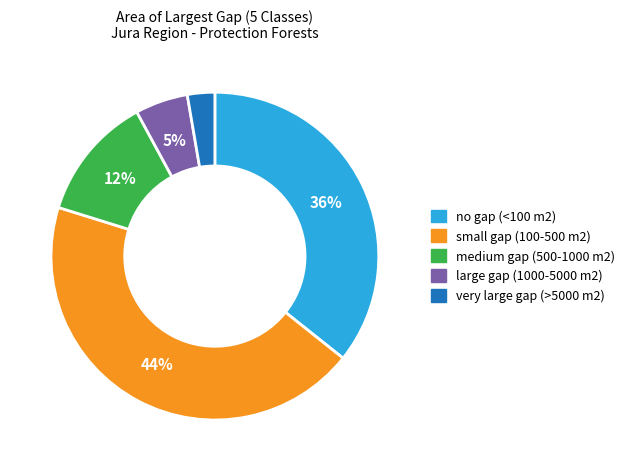

Which slice is the largest?

small gap (100-500 m2)